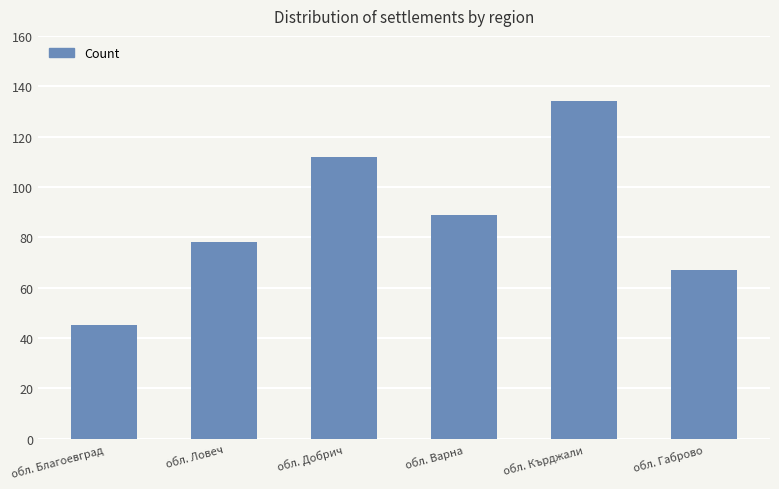

Reading left to right, transcribe all the data shown in this chart.

45	78	112	89	134	67